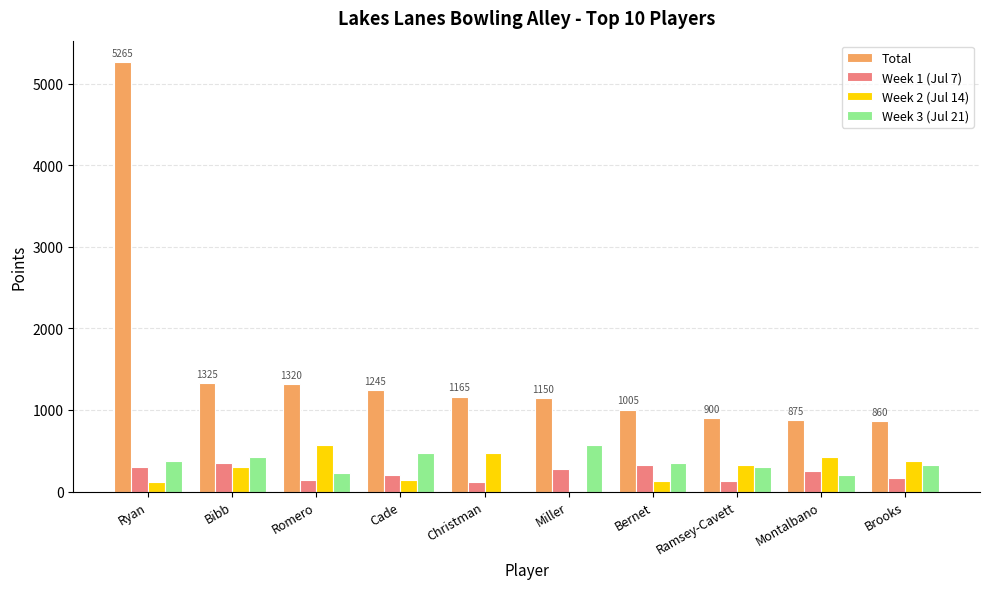

Count the number of categories in the chart.

10